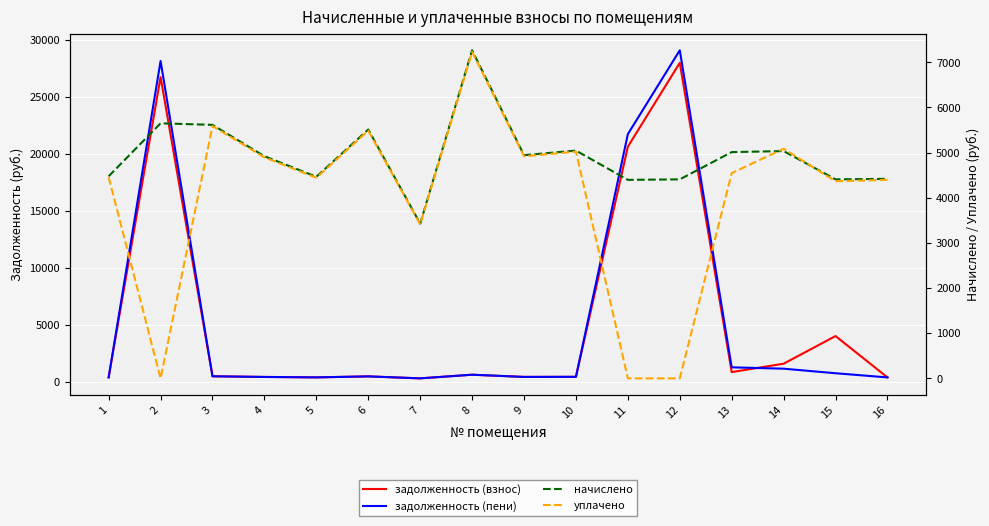

How many lines are shown in the chart?

4